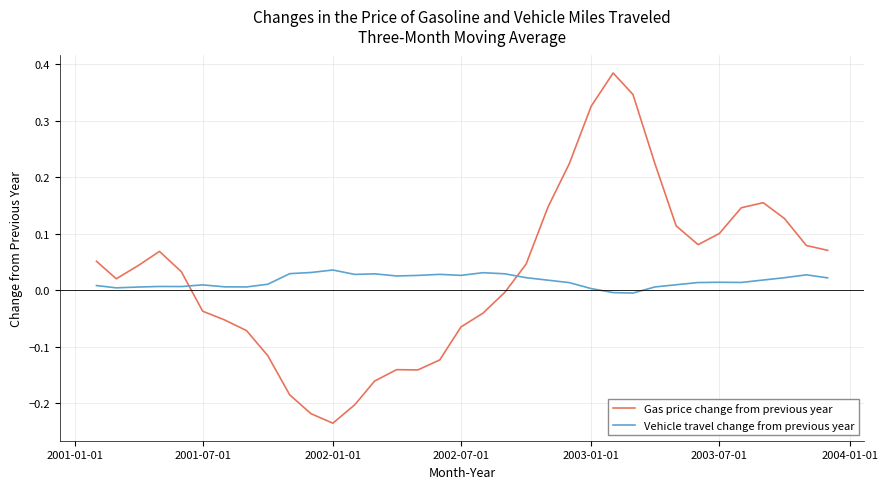

Rank the series by their average value, from highest to lowest.

Gas price change from previous year, Vehicle travel change from previous year